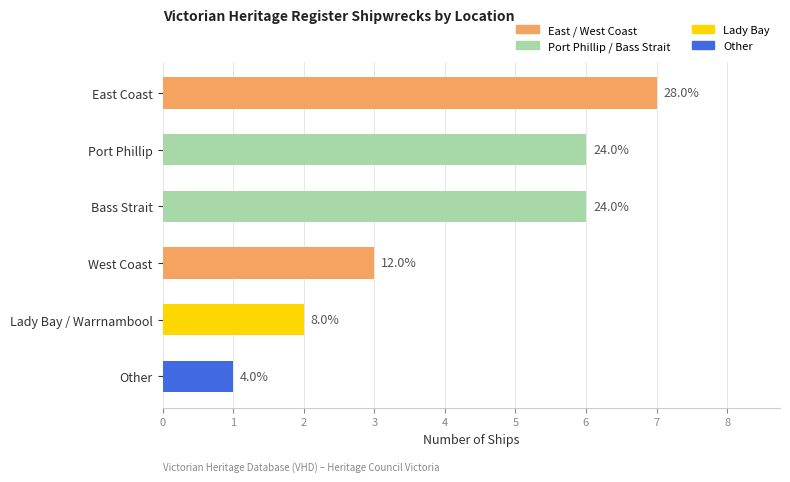

Does the chart contain any negative values?

No